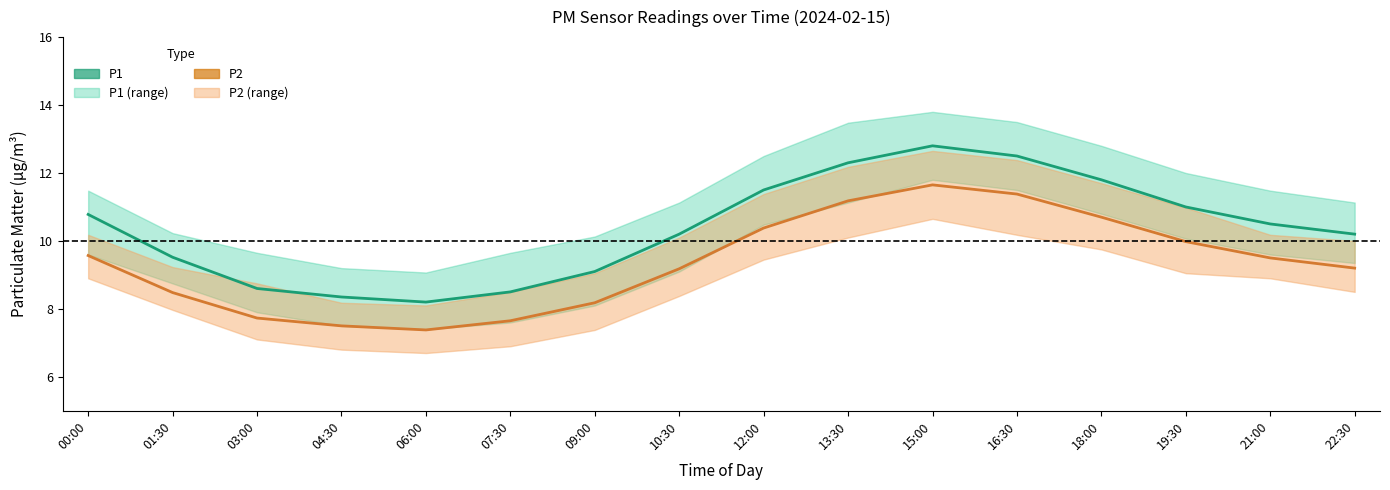

What is the difference between the maximum and minimum values in the P2 series?

4.3